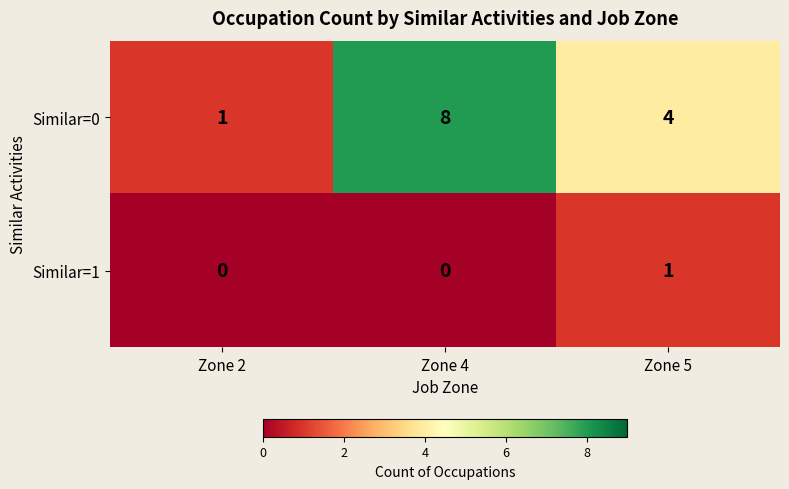

The Similar=1 series shows 1 at Zone 5. True or false?

True